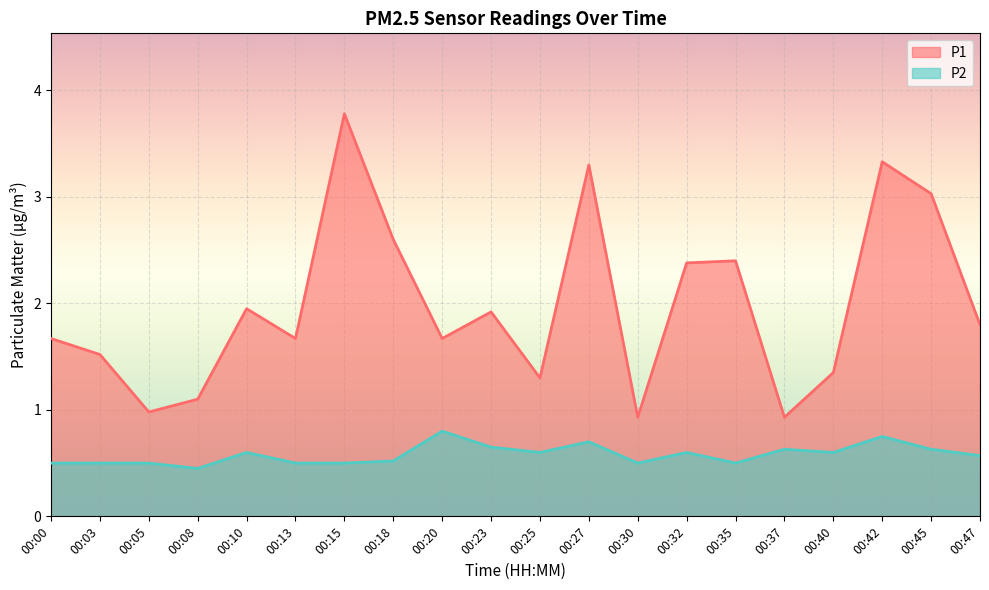

What are all the series names shown in the legend?

P1, P2